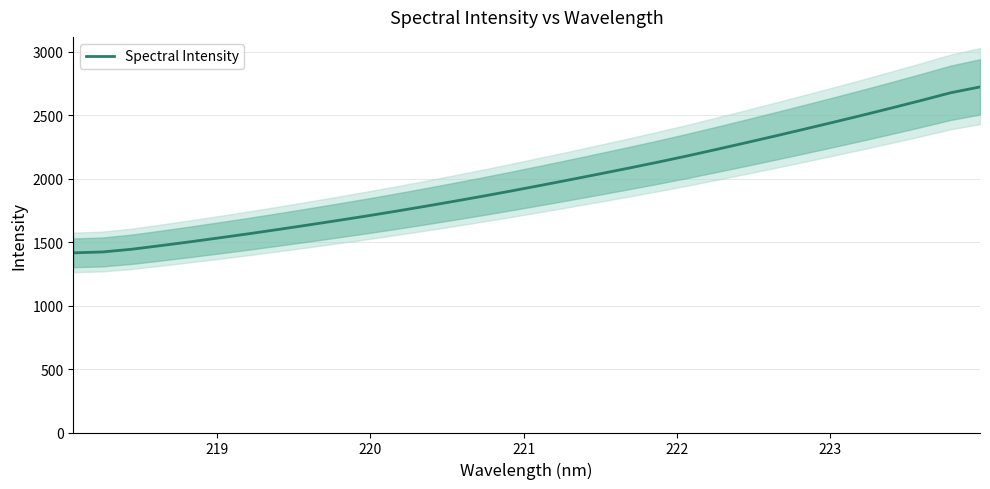

What is the minimum value for Spectral Intensity?

1414.8